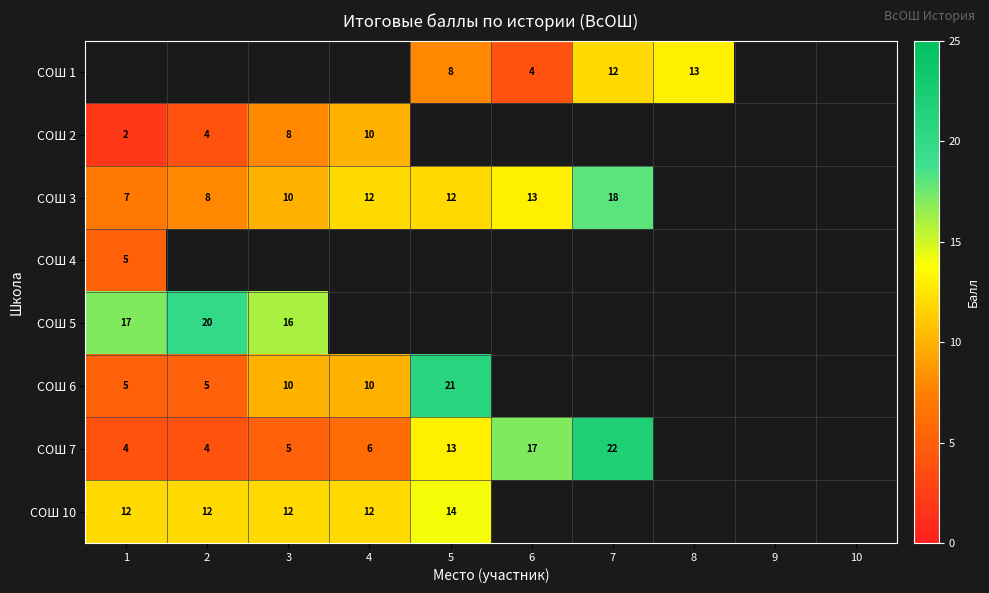

True or false: СОШ 2 has a value of 14 at 4.

False